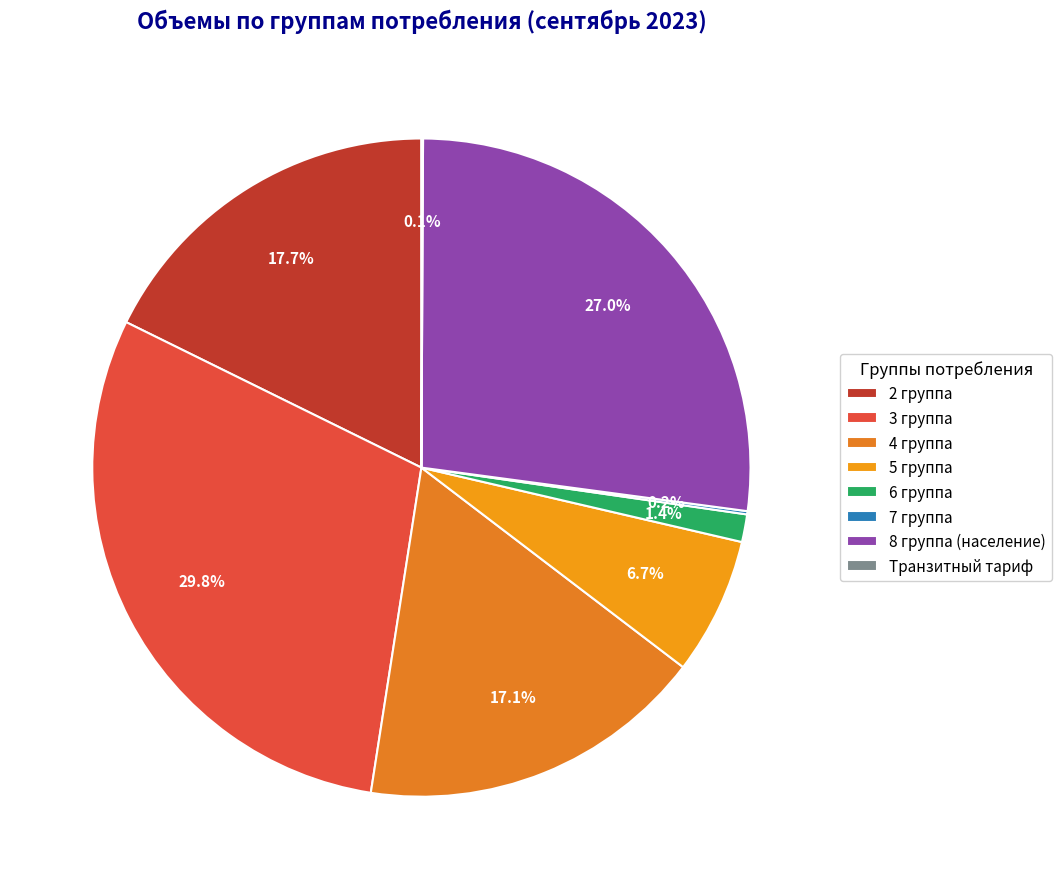

Combined, what portion of the pie is 8 группа (население) and 7 группа?

27.2%